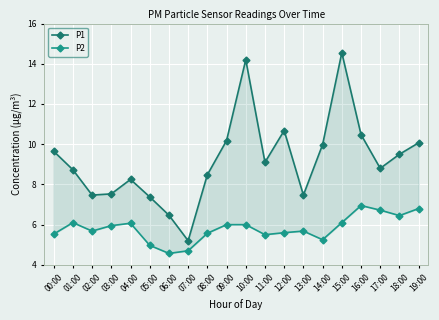

Which series has the widest spread of values?

P1